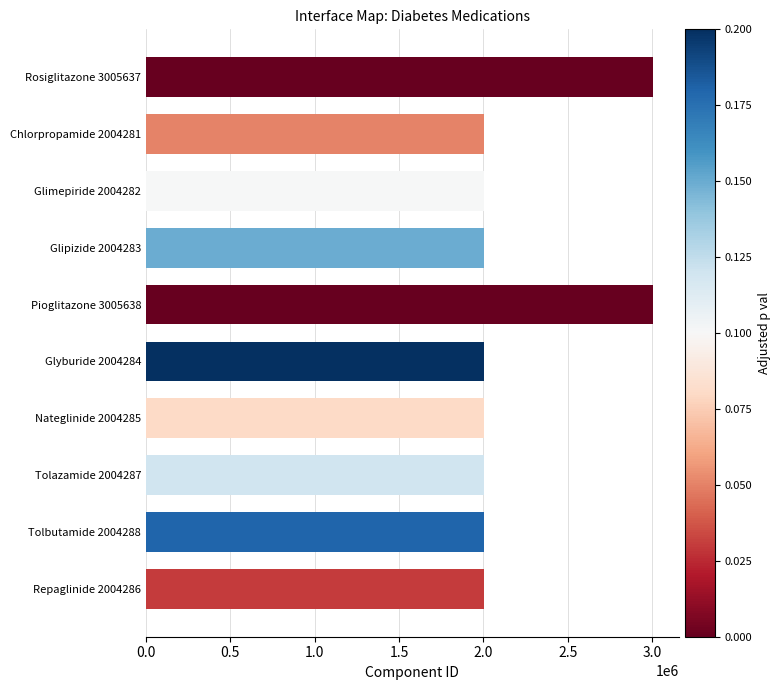

What is the greatest value displayed?

3005638